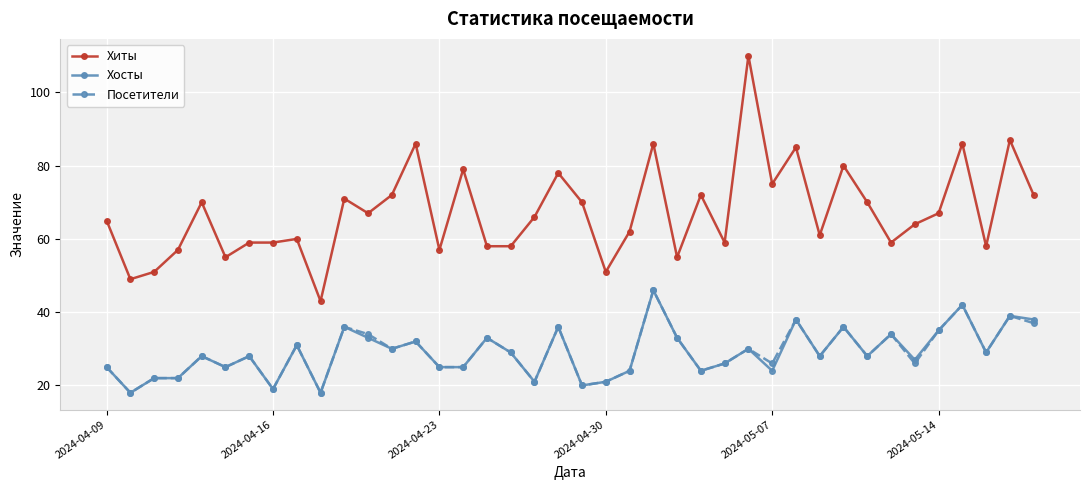

True or false: Хиты and Посетители cross at least once.

False